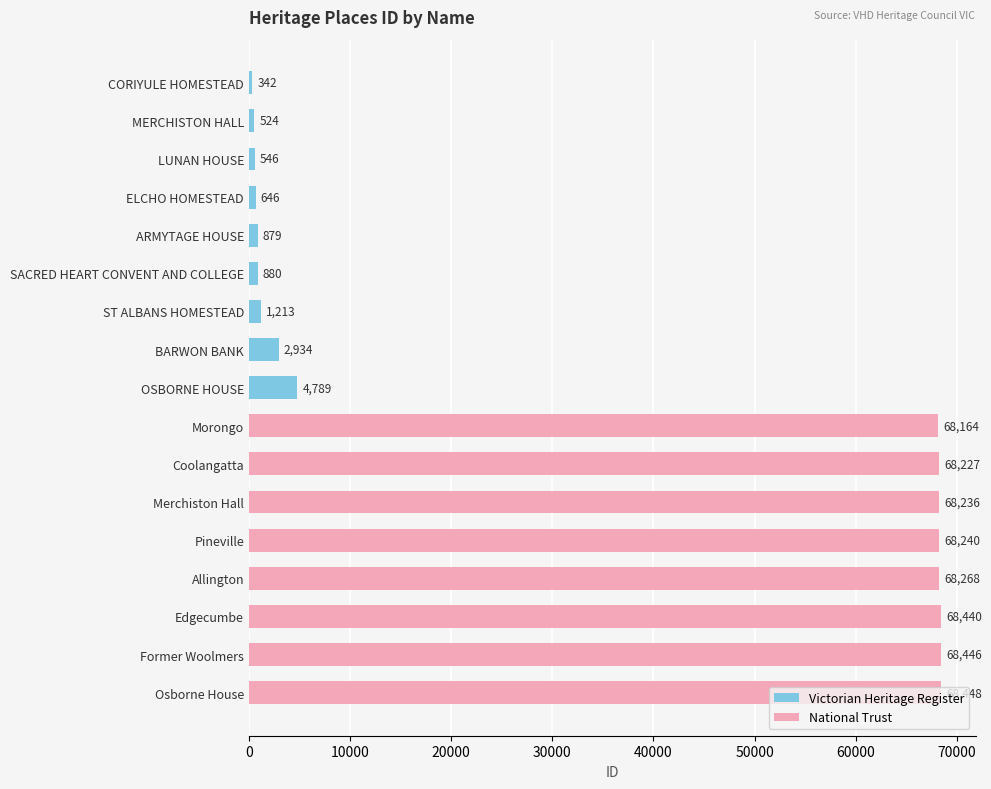

How many data points in Victorian Heritage Register are less than 879?

4